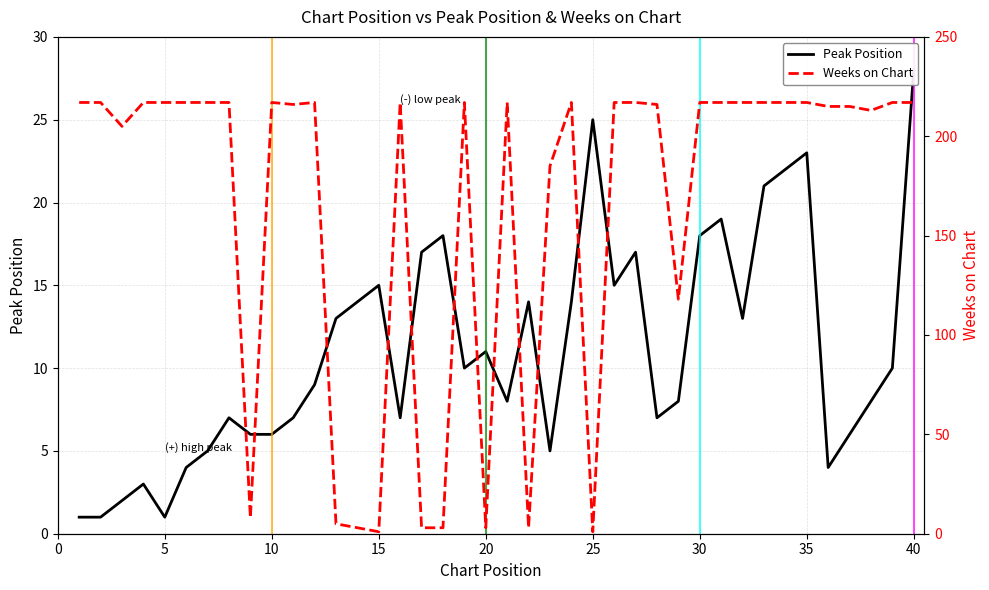

How many values in the Peak Position series are below 10?

20